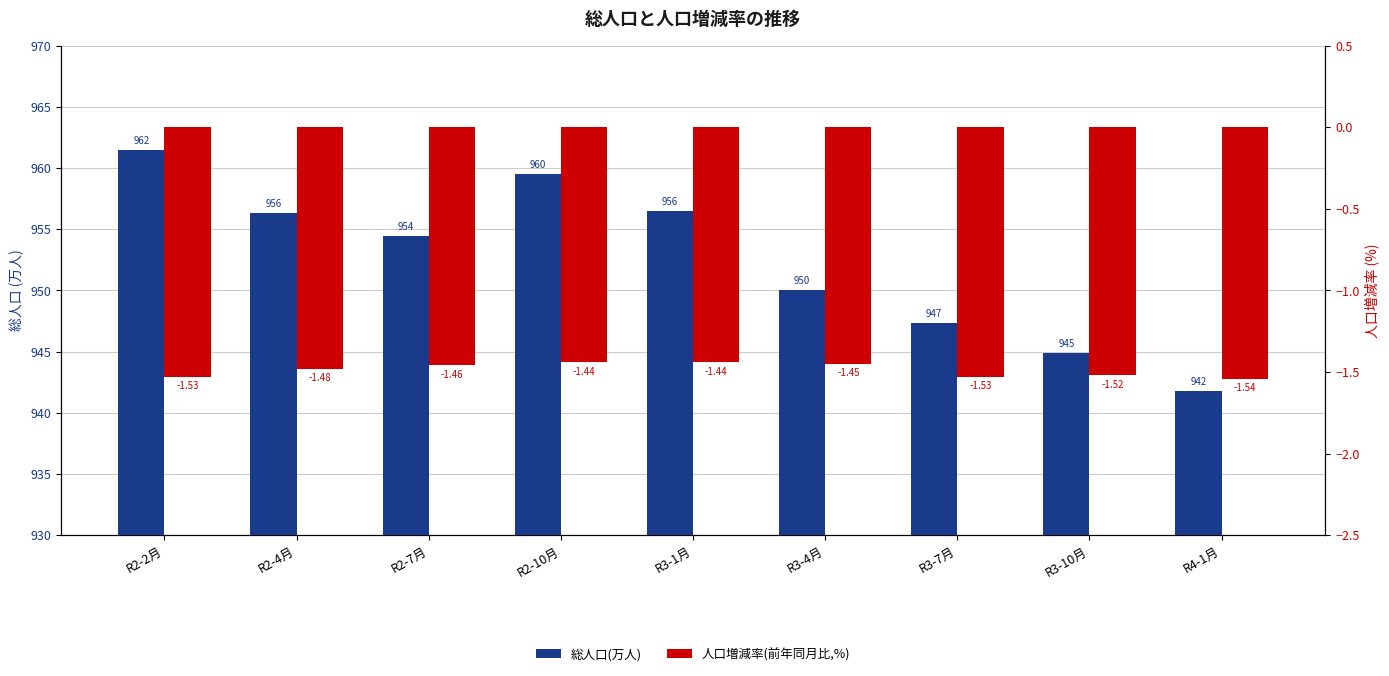

What is the value of the 総人口(万人) bar at the 5th from the left?

956.5